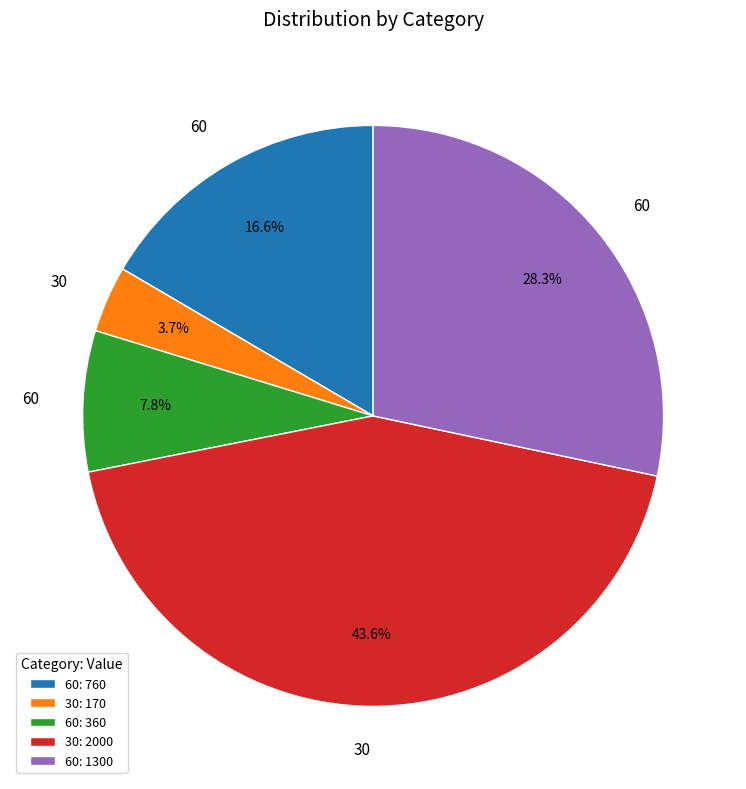

Between 60: 1300 and 60: 760, which is larger?

60: 1300